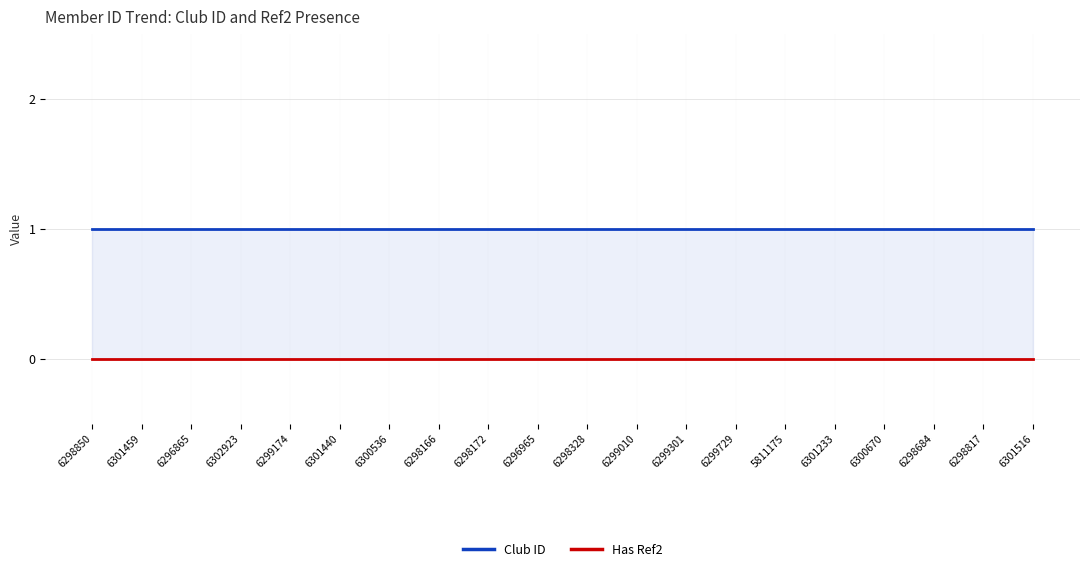

What is the greatest value displayed?

1